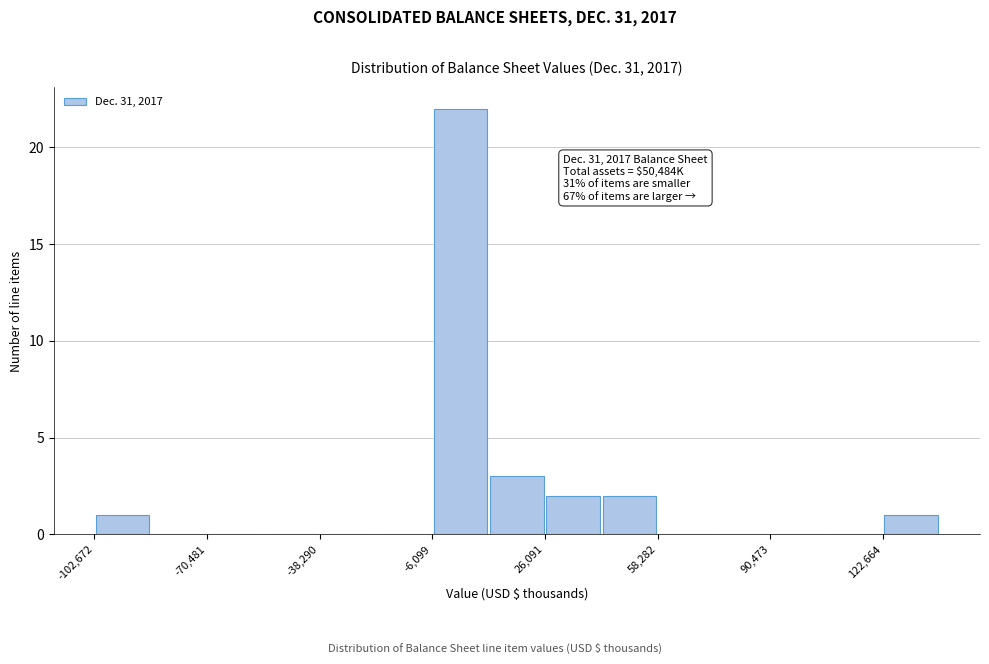

Read against the x-axis, roughly where is the centre of the tallest bar?

0